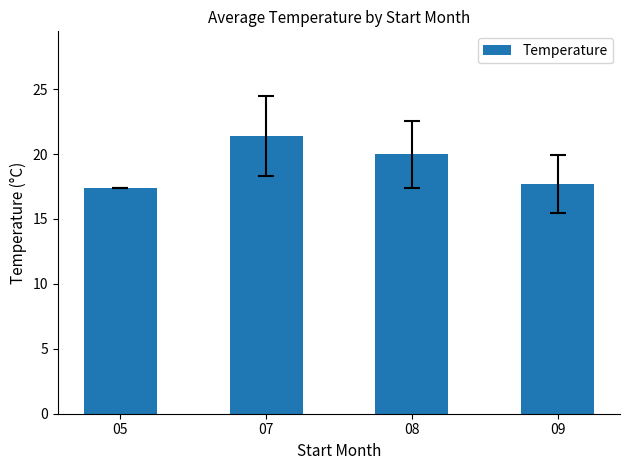

Does the chart contain any negative values?

No